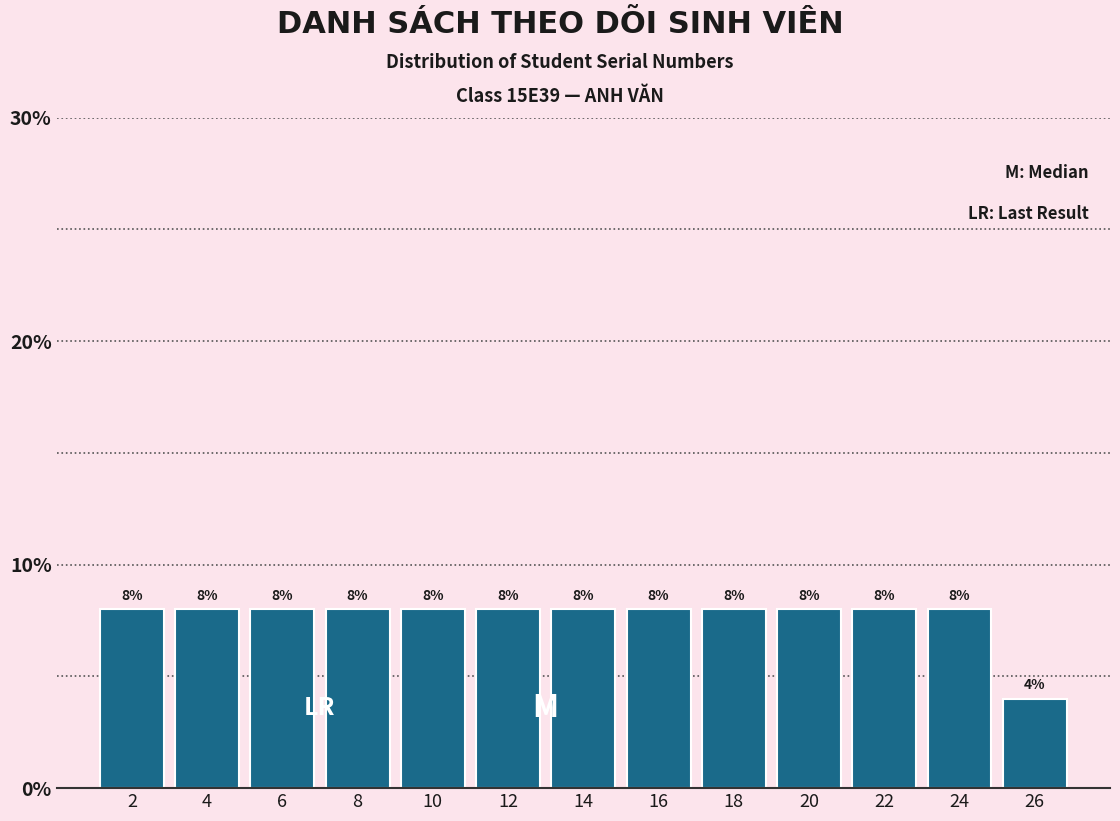

Reading left to right, transcribe this chart: for each bar, give the range it covers on the x-axis and its height.

1 to 3: 8
3 to 5: 8
5 to 7: 8
7 to 9: 8
9 to 11: 8
11 to 13: 8
13 to 15: 8
15 to 17: 8
17 to 19: 8
19 to 21: 8
21 to 23: 8
23 to 25: 8
25 to 27: 4